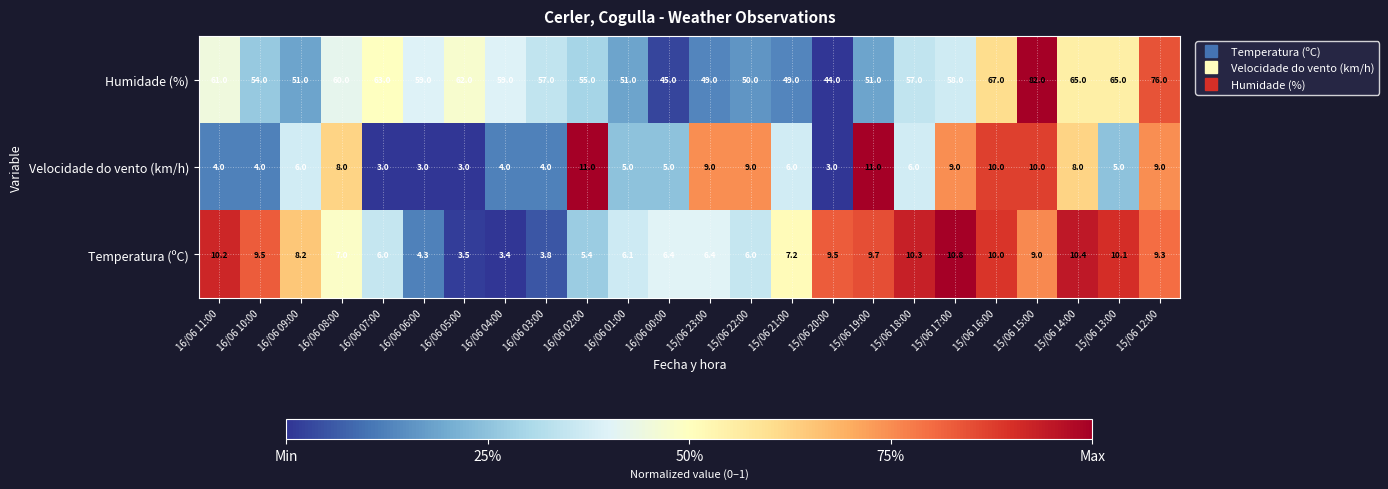

What is the difference between the second highest and second lowest values in the Velocidade do vento (km/h) series?

8.0